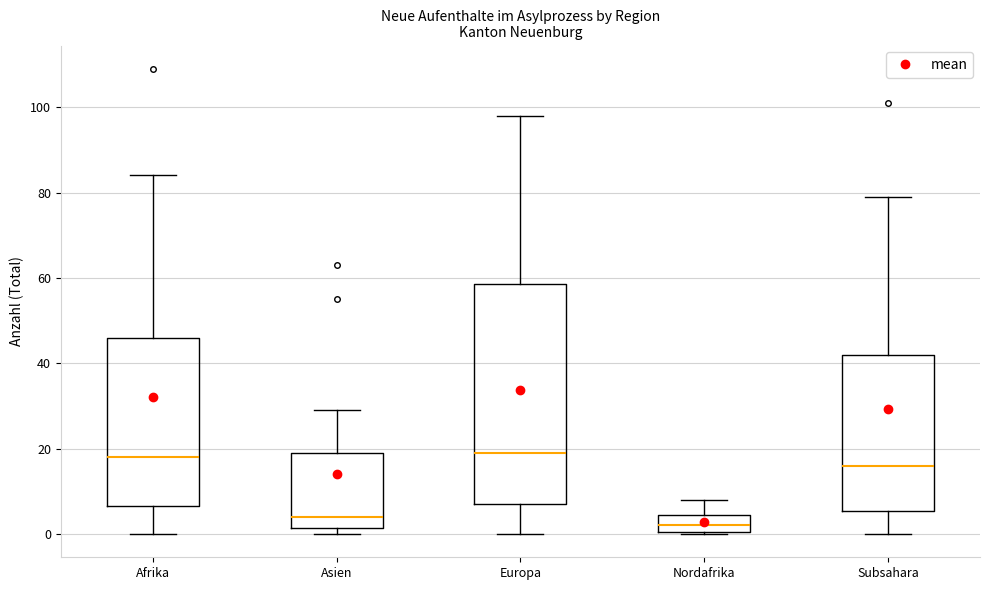

Where does the upper whisker of the box for Nordafrika end on the y-axis? The values are not printed on the chart, so give them approximately, as read against the axis.

8